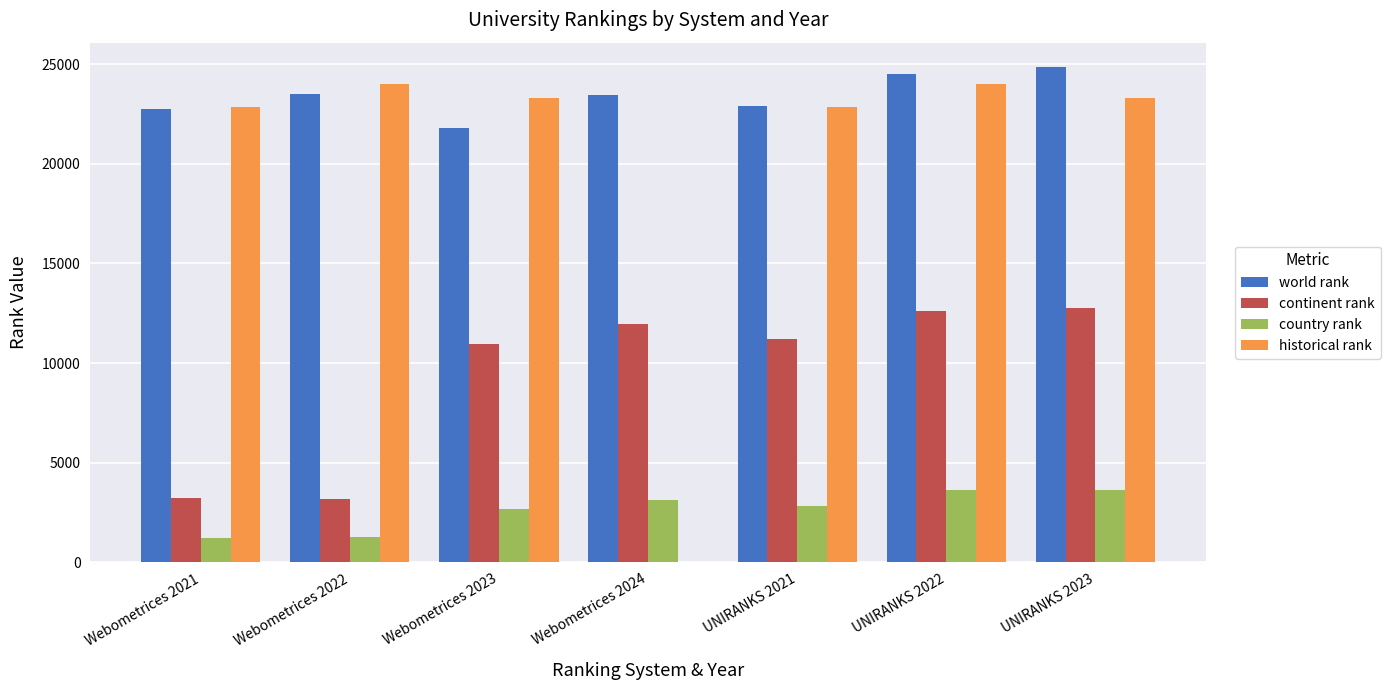

The value of country rank at Webometrices 2022 is 2048.3. True or false?

False